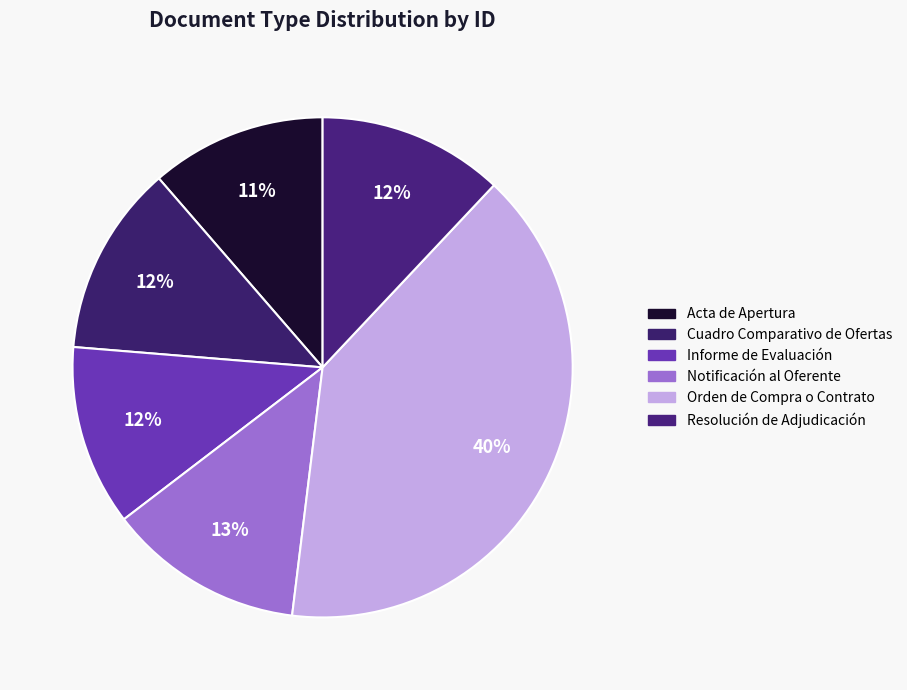

What percentage is NOT represented by Acta de Apertura?

88.6%